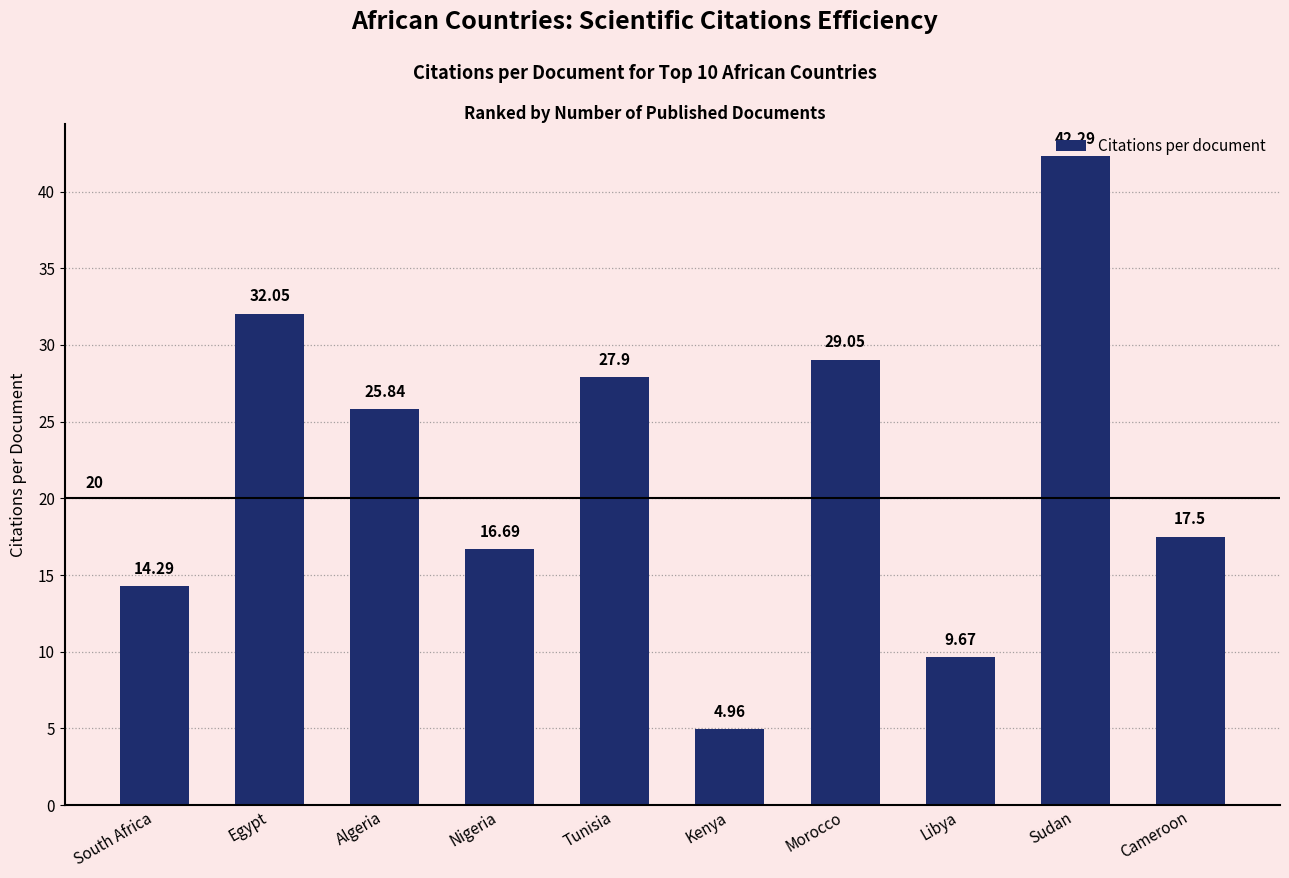

Is it true that the value at Algeria is 43.5?

False